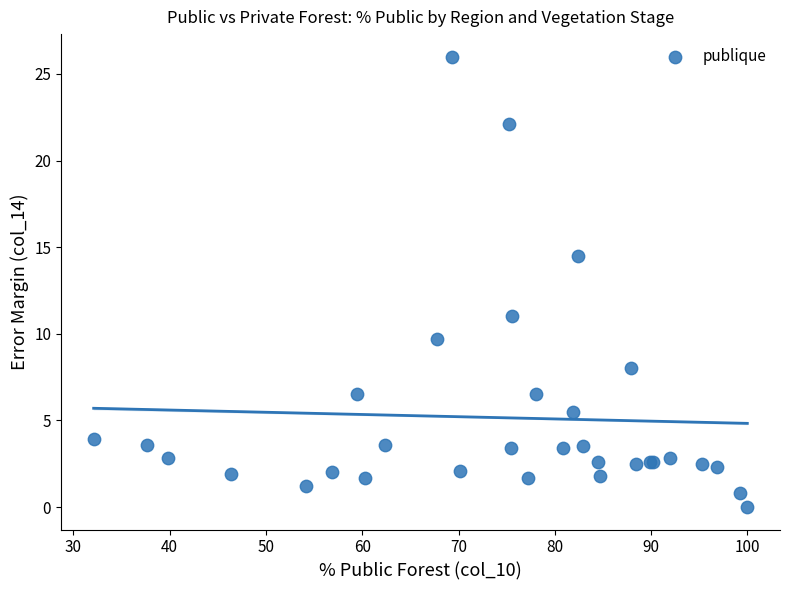

What Y value in the scatter plot is closest to 13?

14.5